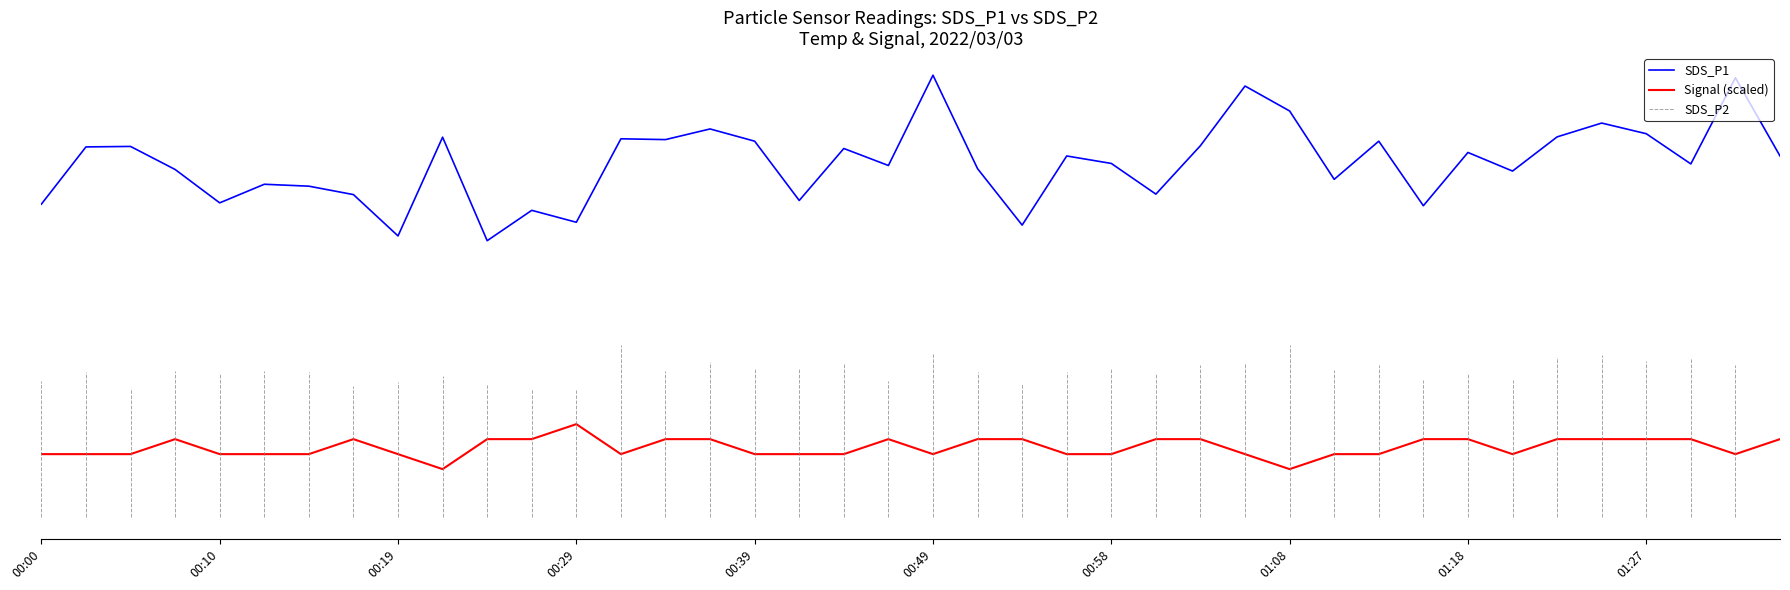

Rank the series by their maximum value, from highest to lowest.

SDS_P1, Signal